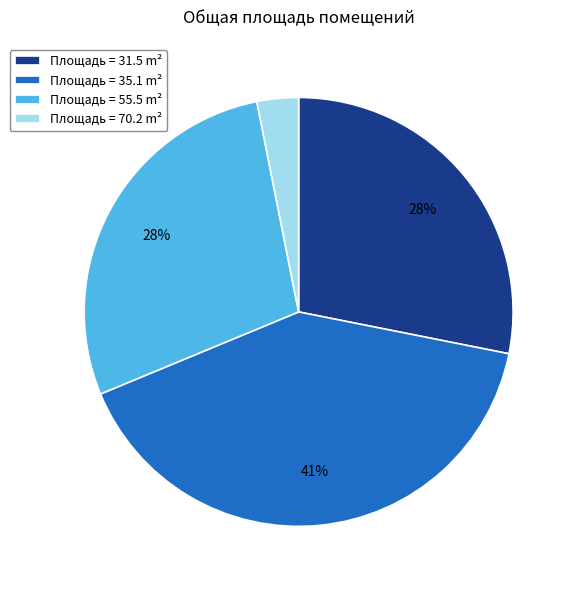

To the nearest percent, what is the average slice percentage?

25%